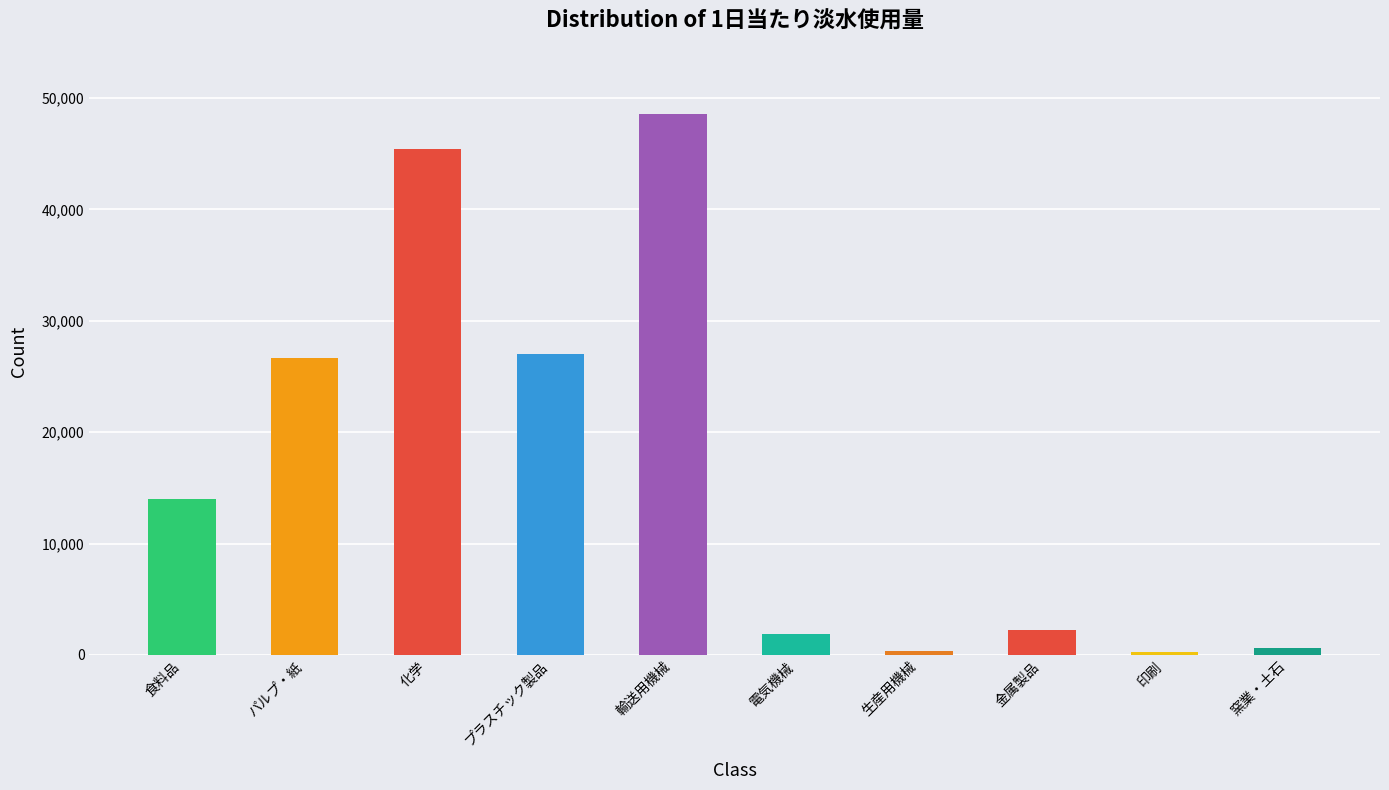

Which has a higher value, 窯業・土石 or 輸送用機械?

輸送用機械